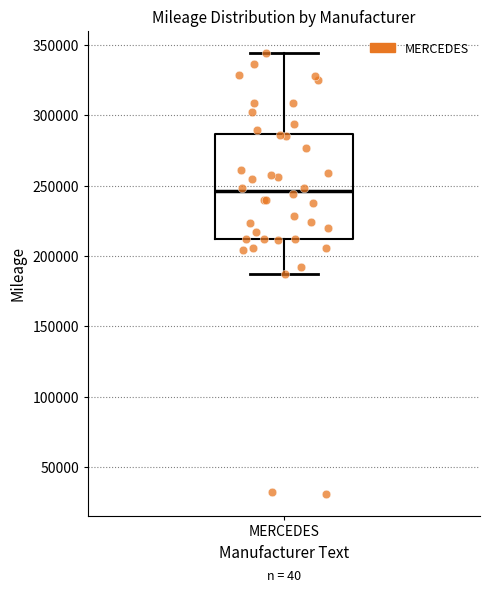

Read this box plot against the y-axis: the position of the median line, the range covered by the box, and the ends of both whiskers. The values are not printed on the chart, so give them approximately, as read against the axis.

median 245000, box 210000 to 285000, whiskers 185000 to 345000